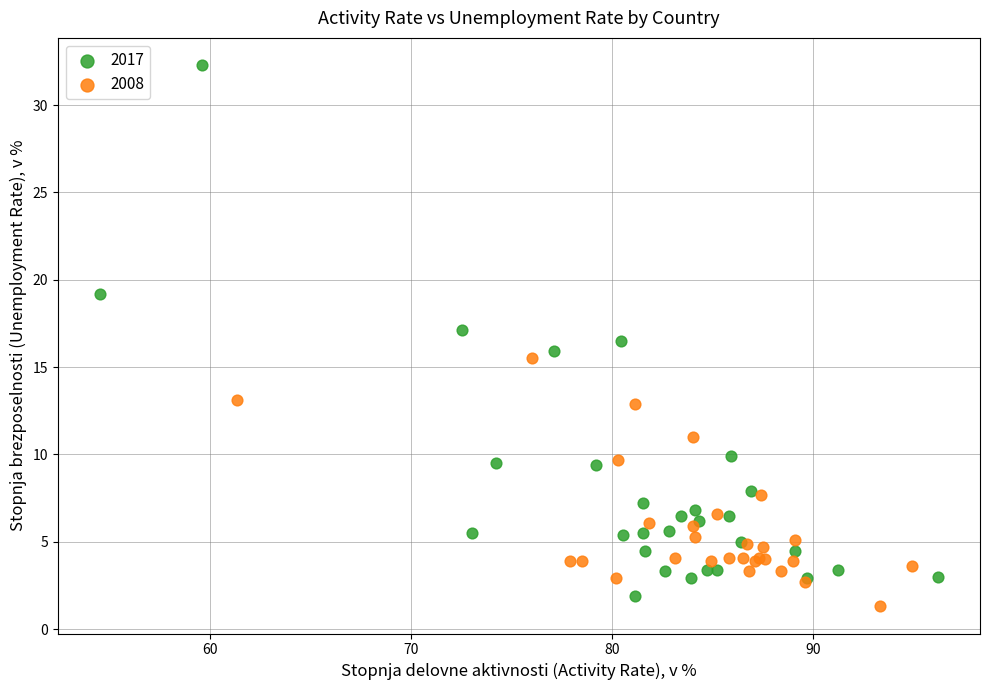

Which series has the widest spread of Y values?

2017